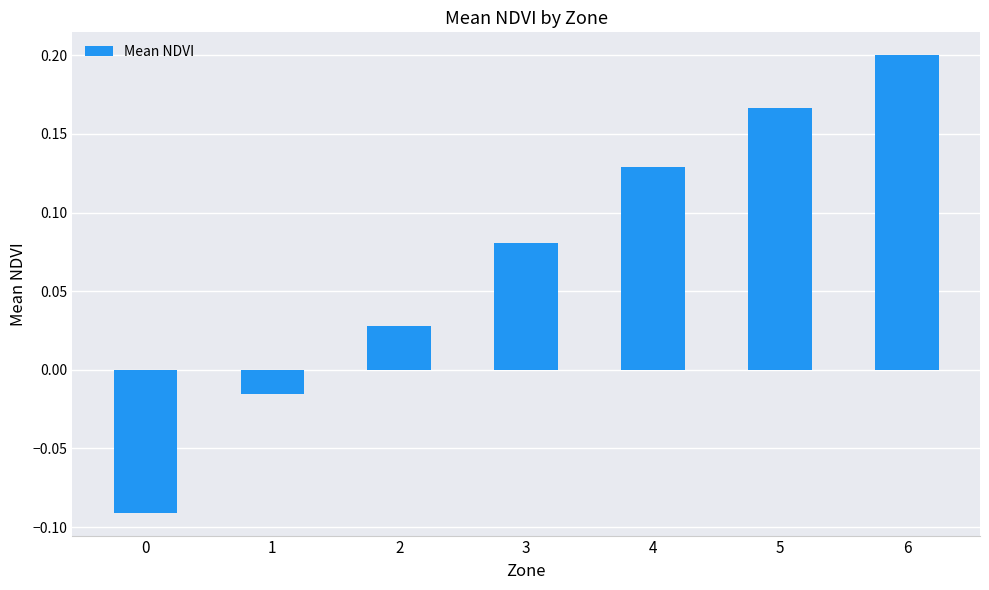

What is the difference between the values at 6 and 0?

0.3